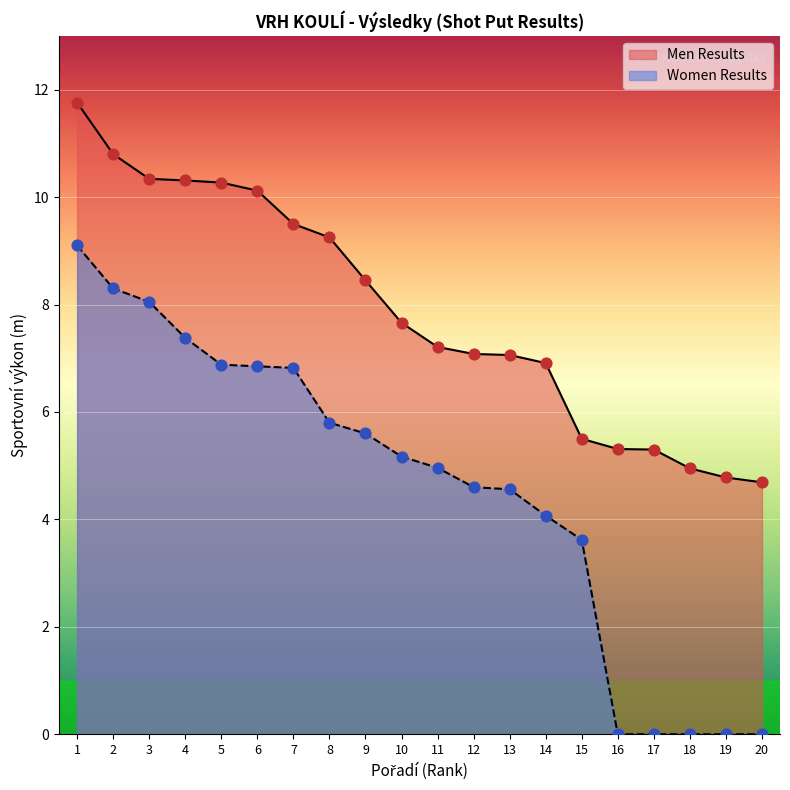

At which category is the sum across all series the highest?

1